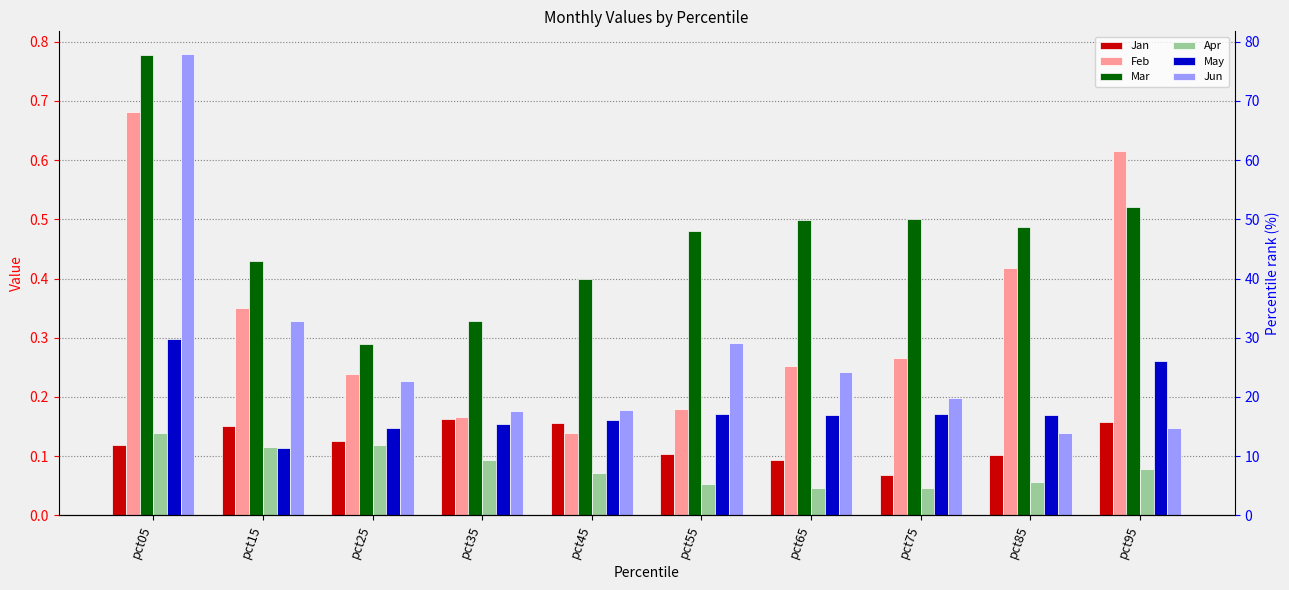

At how many categories does at least one series exceed 0?

10